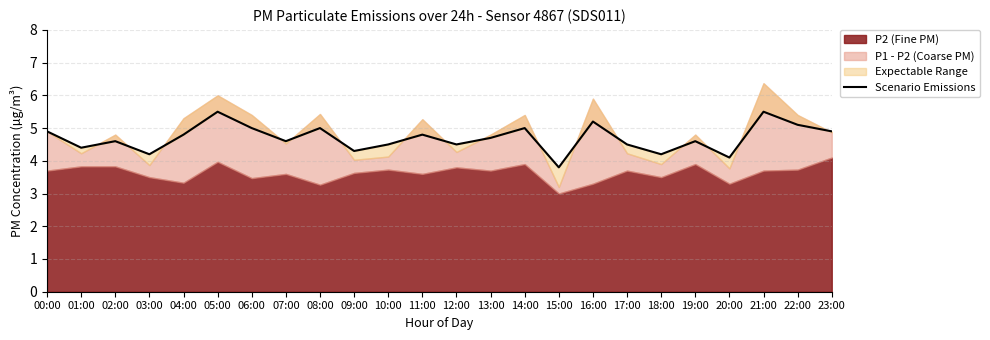

What is the label of the 8th point from the right?

16:00